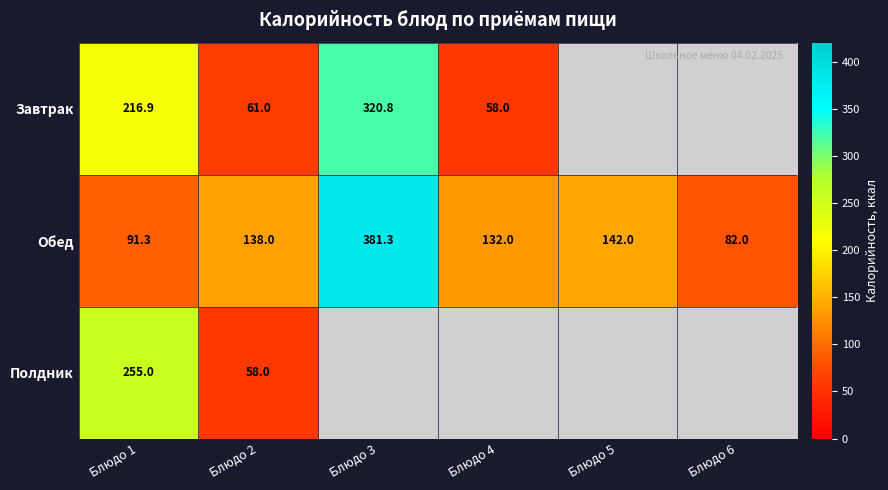

What value does the Обед series have at Блюдо 2?

138.0